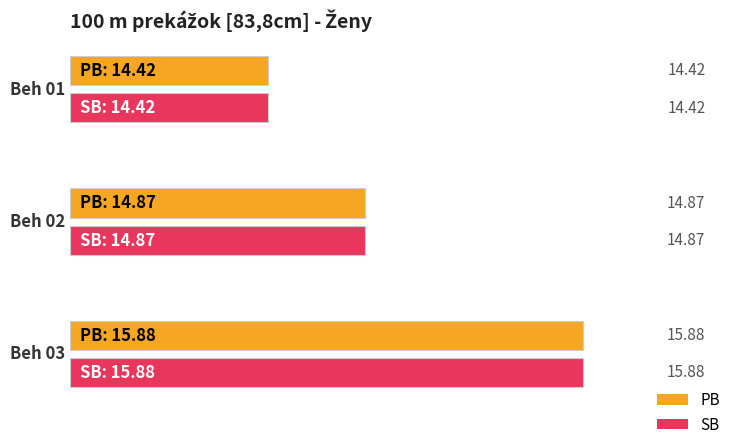

How many groups of bars are there?

3